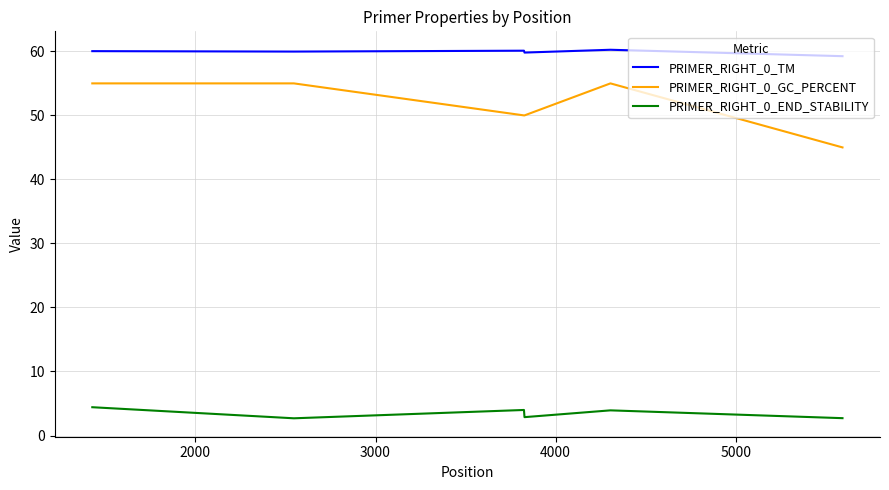

Which series has the largest total across all categories?

PRIMER_RIGHT_0_TM